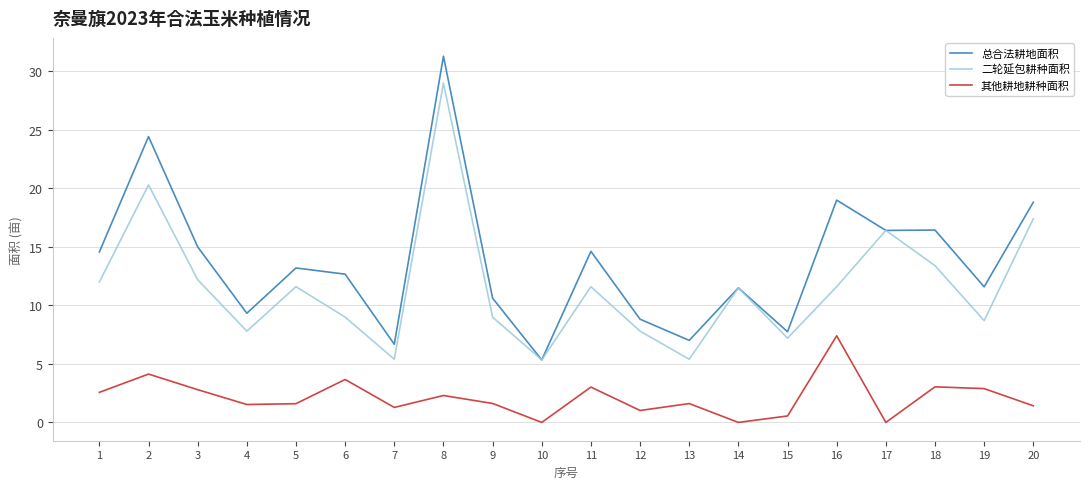

What are all the series names shown in the legend?

总合法耕地面积, 二轮延包耕种面积, 其他耕地耕种面积